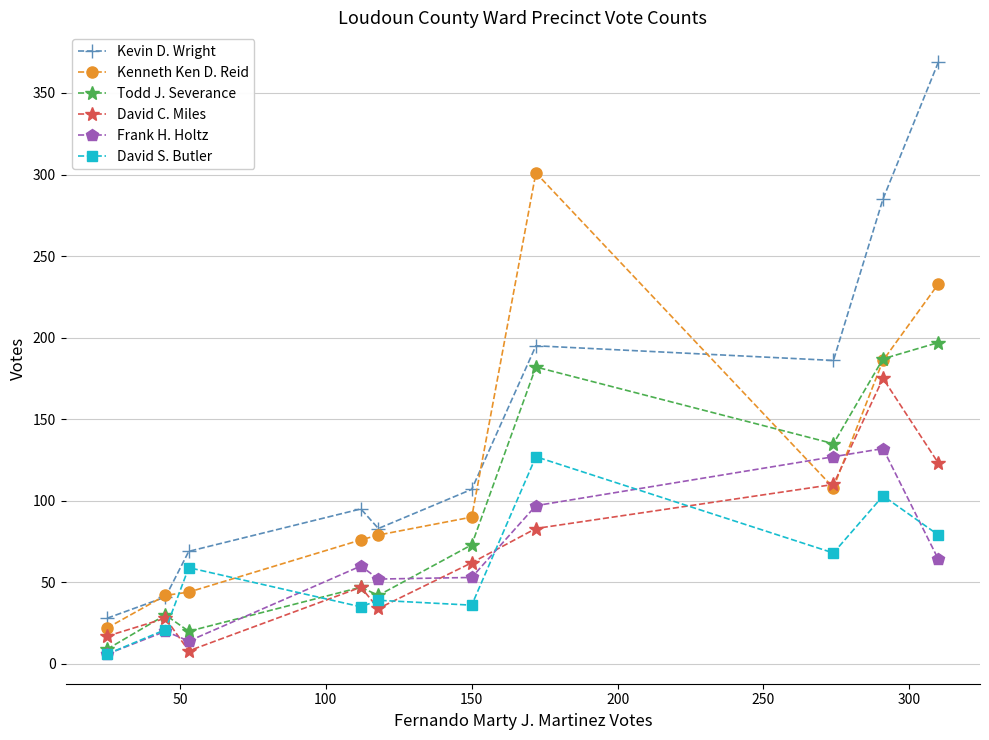

True or false: David S. Butler and David C. Miles cross at least once.

True